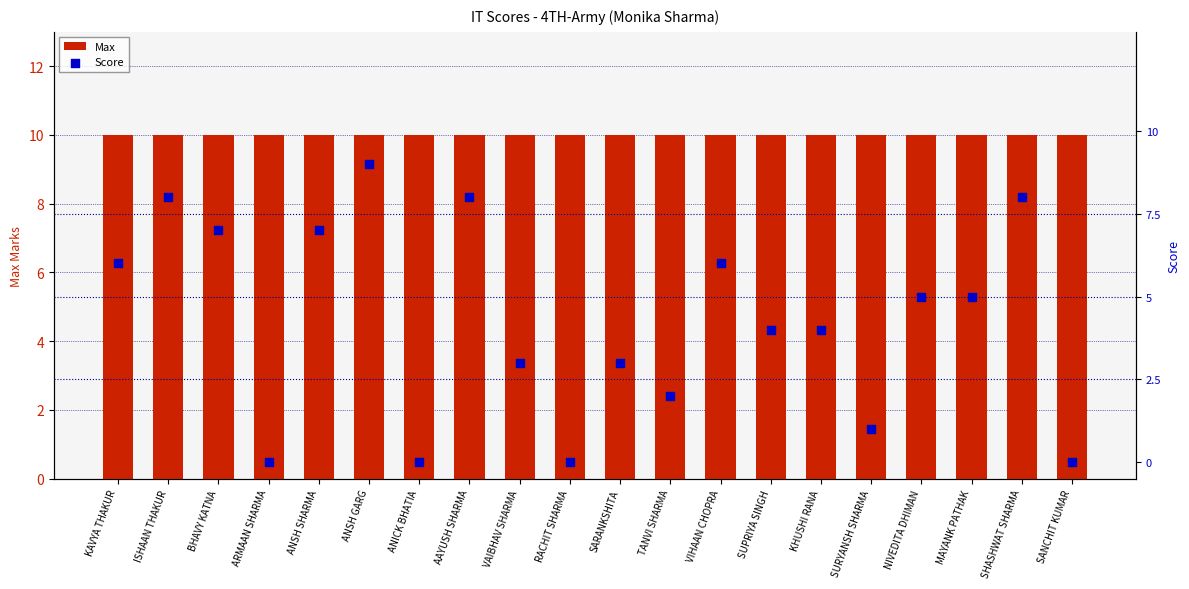

Is the value of Max at MAYANK PATHAK greater than the value of Score at SURYANSH SHARMA?

Yes